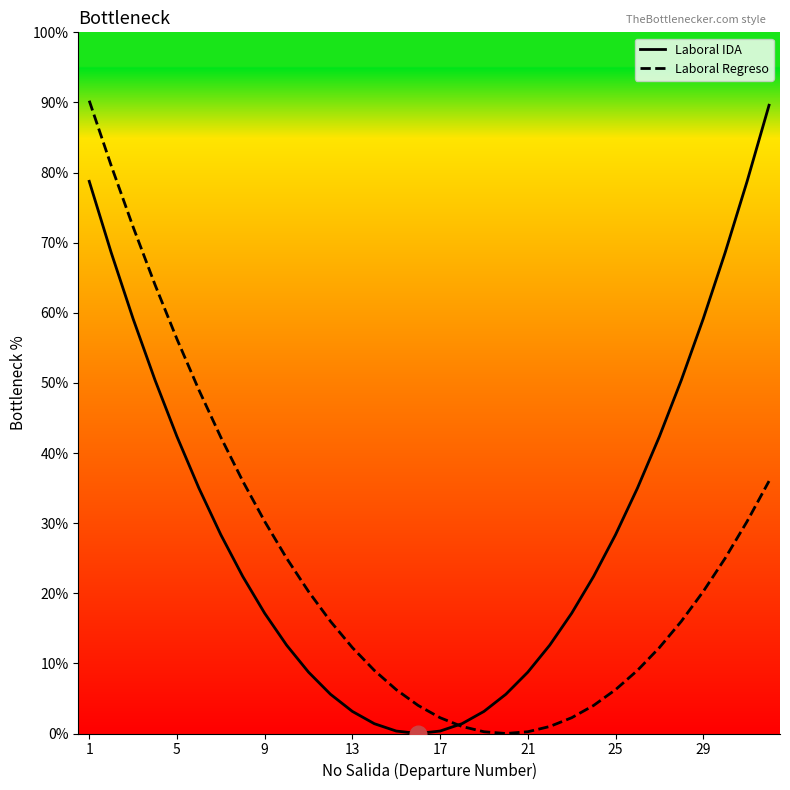

True or false: Laboral Regreso has a value of 30.6 at 5.

False